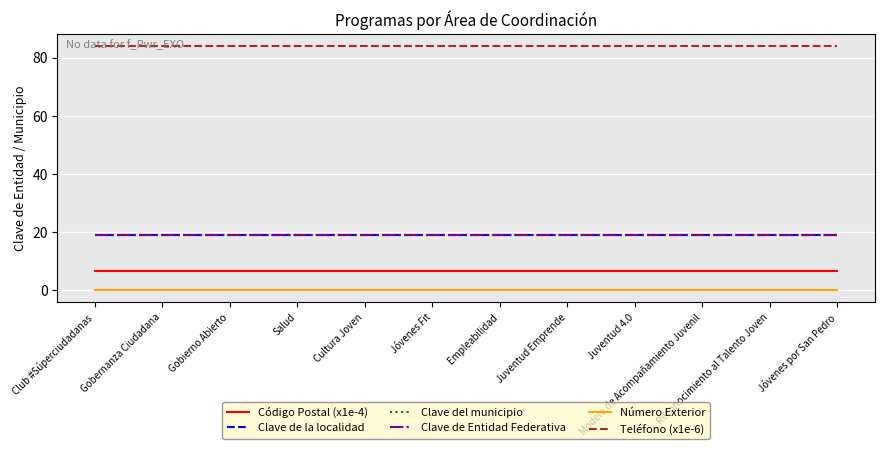

Reading left to right, transcribe all the data shown in this chart.

Código Postal (x1e-4): 6.6	6.6	6.6	6.6	6.6	6.6	6.6	6.6	6.6	6.6	6.6	6.6
Clave de la localidad: 19.0	19.0	19.0	19.0	19.0	19.0	19.0	19.0	19.0	19.0	19.0	19.0
Clave del municipio: 19.0	19.0	19.0	19.0	19.0	19.0	19.0	19.0	19.0	19.0	19.0	19.0
Clave de Entidad Federativa: 19.0	19.0	19.0	19.0	19.0	19.0	19.0	19.0	19.0	19.0	19.0	19.0
Número Exterior: 0.0	0.0	0.0	0.0	0.0	0.0	0.0	0.0	0.0	0.0	0.0	0.0
Teléfono (x1e-6): 84.0	84.0	84.0	84.0	84.0	84.0	84.0	84.0	84.0	84.0	84.0	84.0